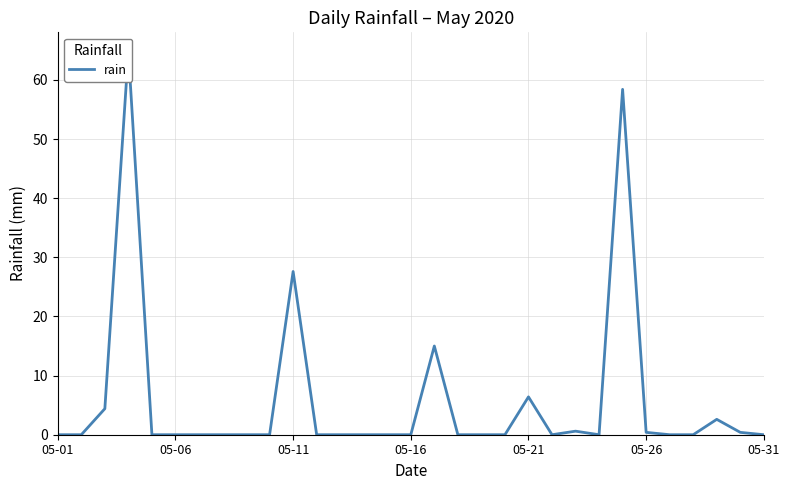

What is the difference between the second highest and second lowest values?

58.4